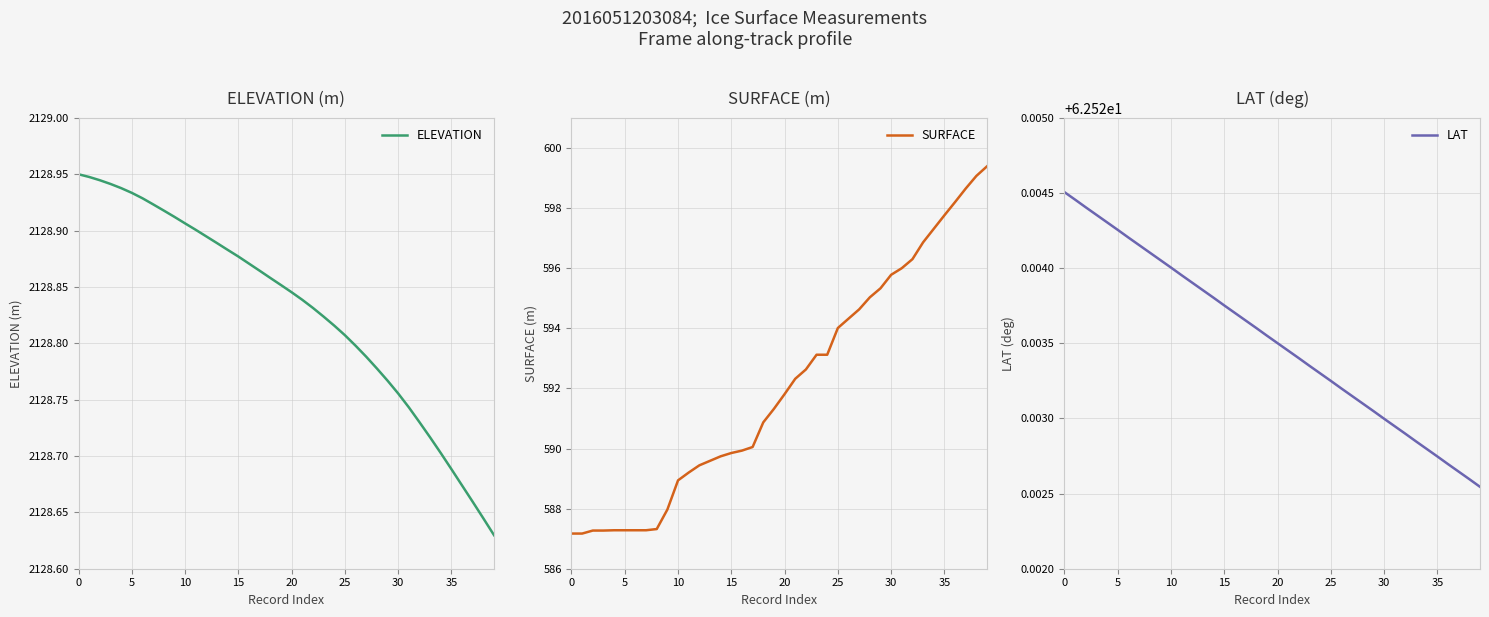

Which series has the largest range (max minus min)?

SURFACE